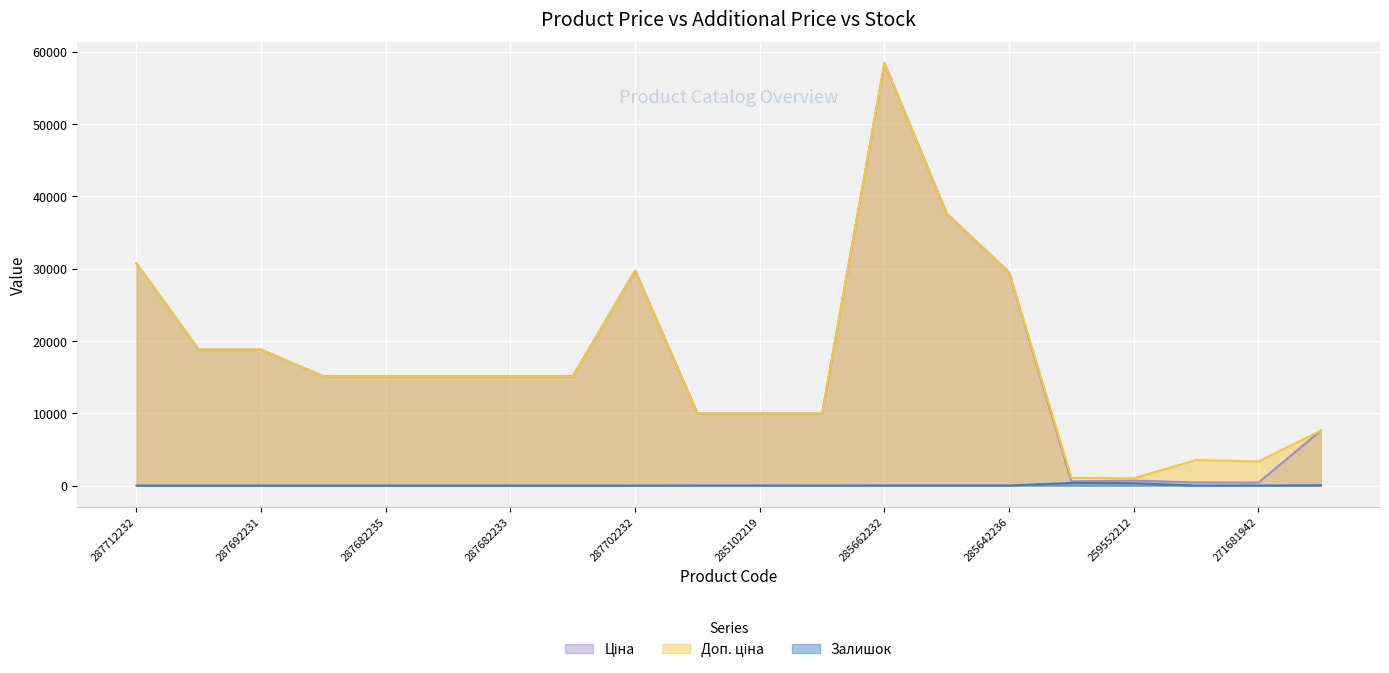

Reading left to right, what are all the values shown in this chart?

Ціна: 287712232=30717.1	287692233=18796.8	287692231=18796.8	287682236=15120.0	287682235=15120.0	287682234=15120.0	287682233=15120.0	287682231=15120.0	287702232=29747.2	285102221=9975.0	285102219=9975.0	285102218=9975.0	285662232=58426.5	285652233=37593.6	285642236=29491.5	271712227=589.9	259552212=693.7	271691942=443.1	271681942=416.6	284392211=7596.5
Доп. ціна: 287712232=30717.1	287692233=18796.8	287692231=18796.8	287682236=15120.0	287682235=15120.0	287682234=15120.0	287682233=15120.0	287682231=15120.0	287702232=29747.2	285102221=9975.0	285102219=9975.0	285102218=9975.0	285662232=58426.5	285652233=37593.6	285642236=29491.5	271712227=1081.7	259552212=1024.6	271691942=3545.0	271681942=3332.5	284392211=7596.5
Залишок: 287712232=0.0	287692233=0.0	287692231=0.0	287682236=0.0	287682235=0.0	287682234=0.0	287682233=0.0	287682231=0.0	287702232=0.0	285102221=11.0	285102219=11.0	285102218=3.0	285662232=14.0	285652233=13.0	285642236=14.0	271712227=374.0	259552212=335.0	271691942=13.0	271681942=10.0	284392211=44.0